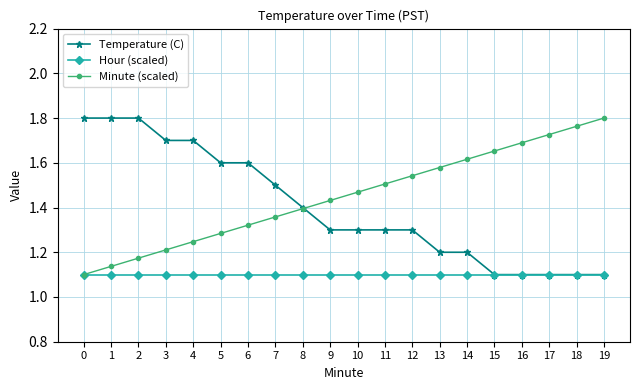

Which series has the largest total across all categories?

Minute (scaled)